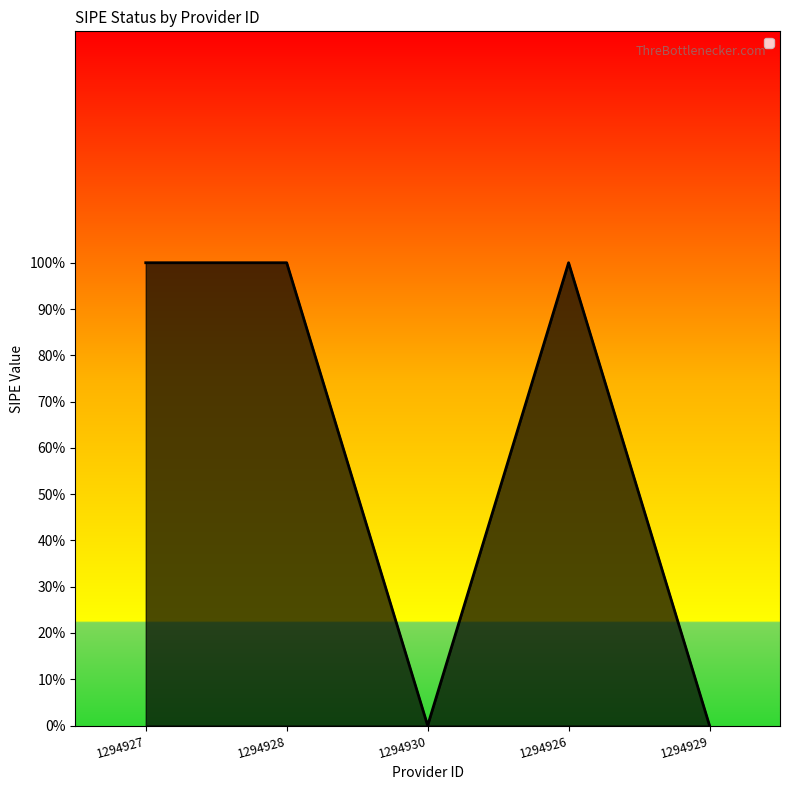

Rank the categories by value from lowest to highest.

1294930, 1294929, 1294927, 1294928, 1294926